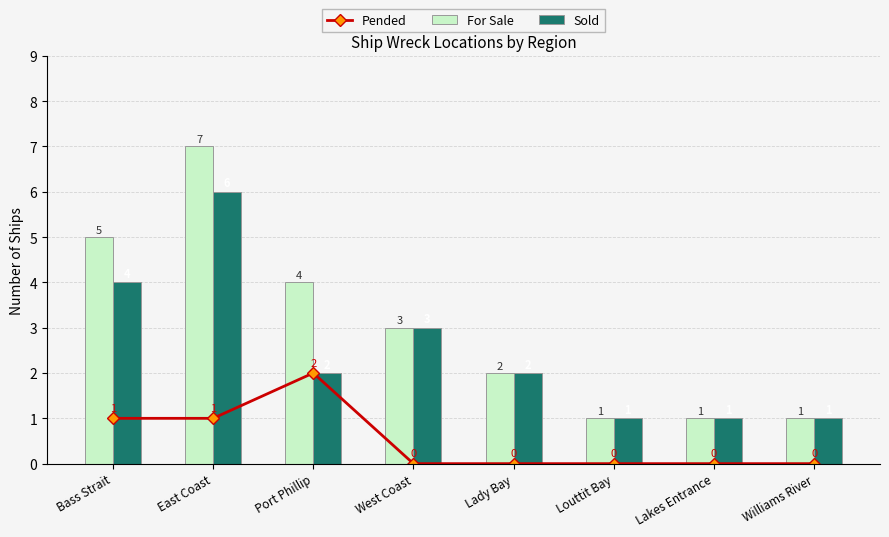

What is the value of the For Sale bar at the 8th from the left?

1